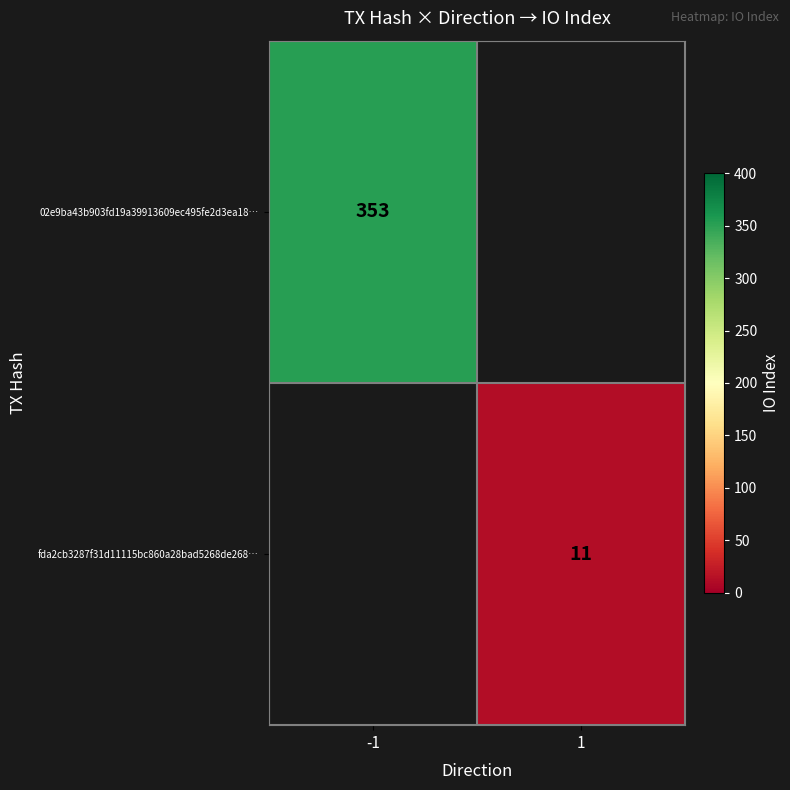

The fda2cb3287f31d11115bc860a28bad5268de268… series shows 5 at 1. True or false?

False